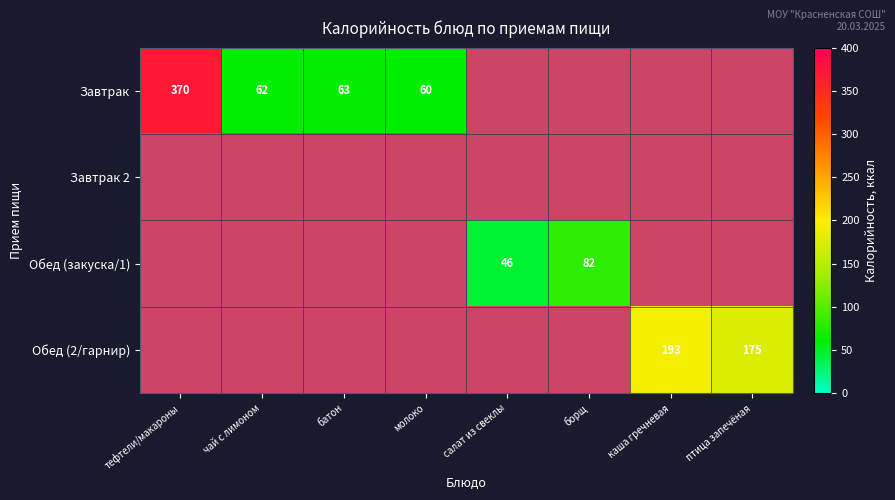

The Завтрак series shows 36 at чай с лимоном. True or false?

False